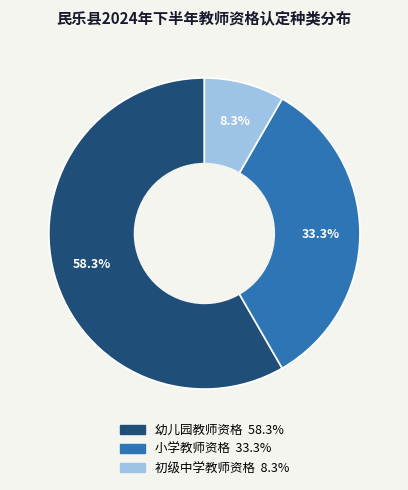

To the nearest percent, what is the combined percentage of 初级中学教师资格 and 小学教师资格?

42%